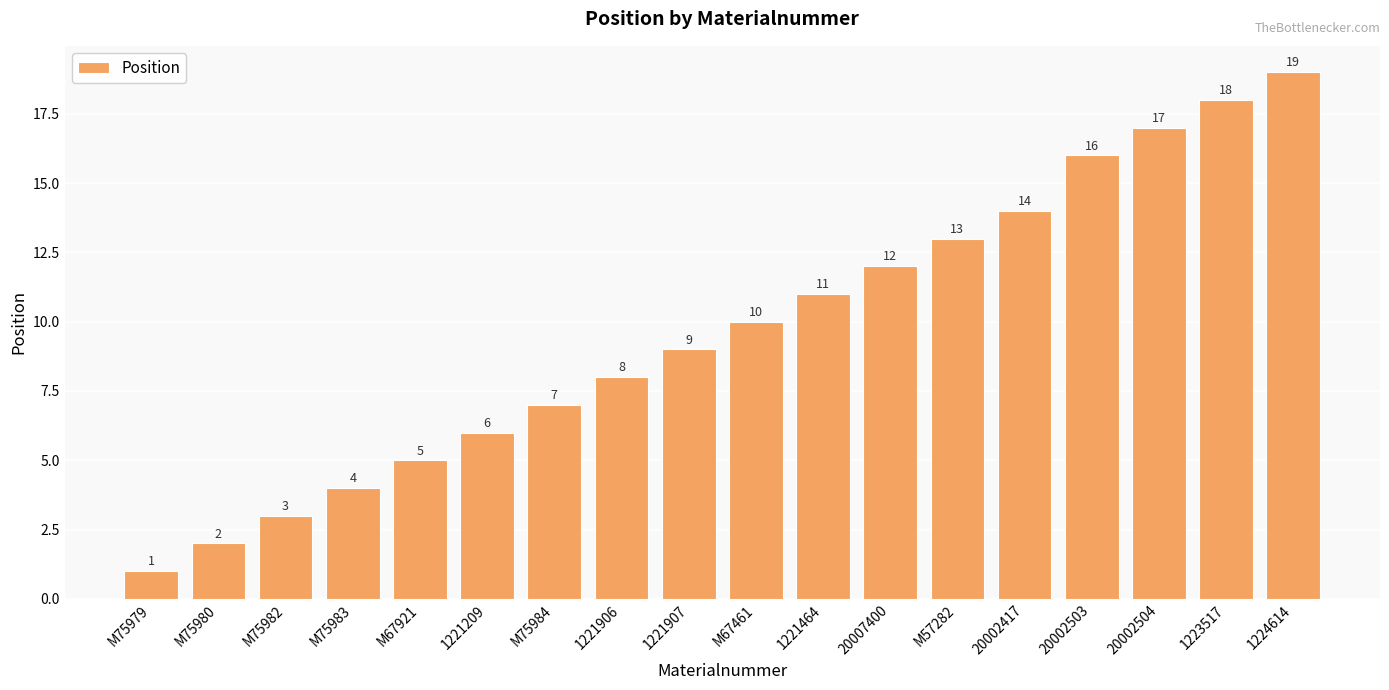

What is the average value?

10